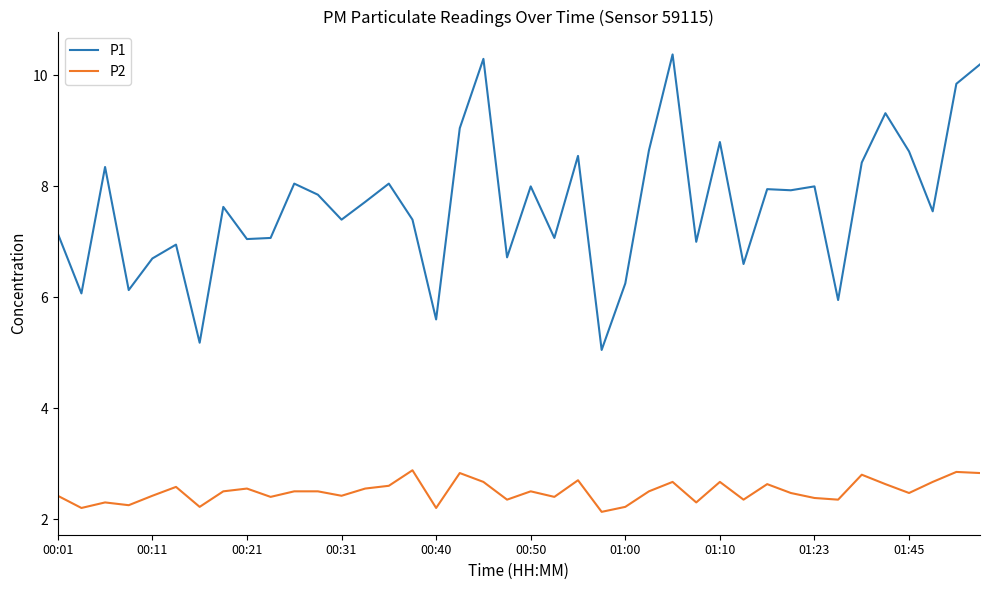

What are all the series names shown in the legend?

P1, P2